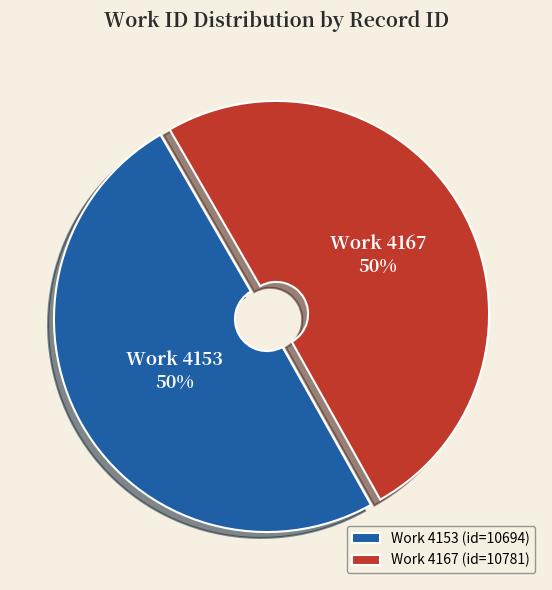

Is the sum of Work 4153 (id=10694) and Work 4167 (id=10781) greater than half?

Yes